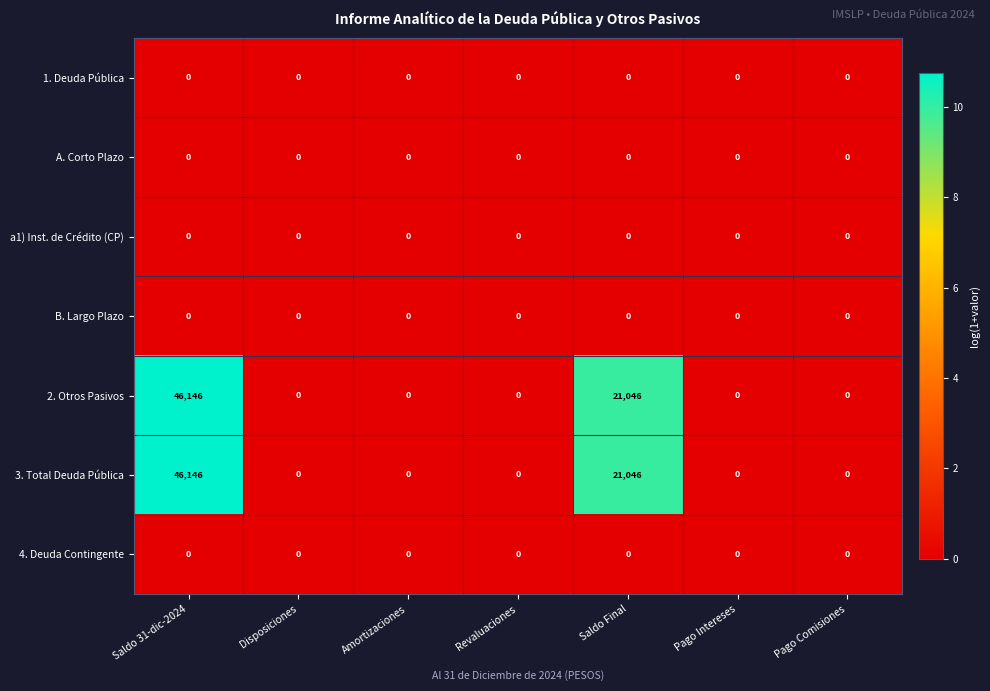

At which label is 2. Otros Pasivos closest to 23073?

Saldo Final